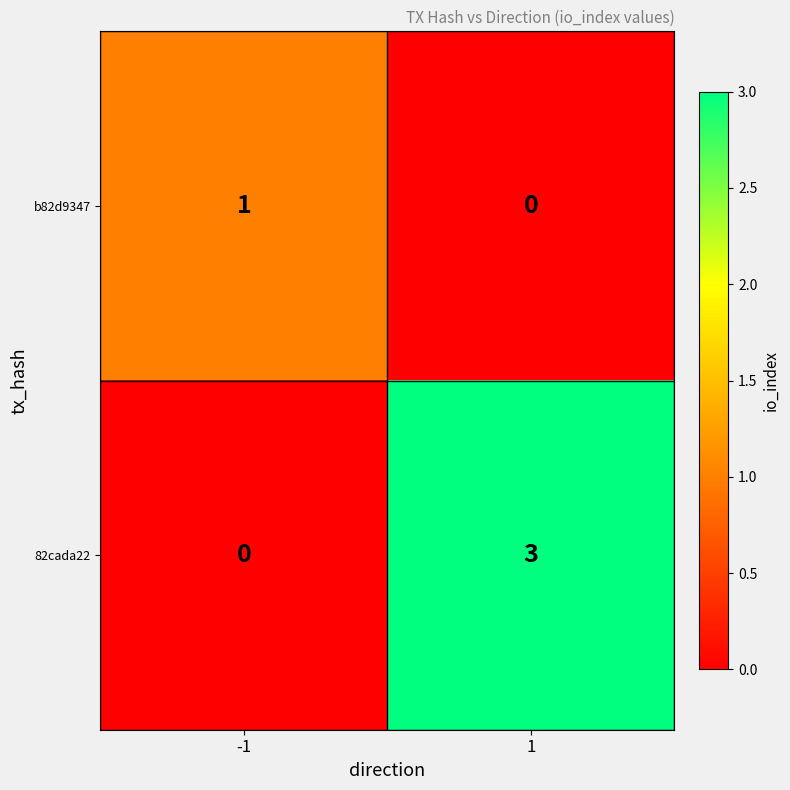

Reading left to right, list all the values displayed in this chart.

b82d9347: -1=1	1=0
82cada22: -1=0	1=3